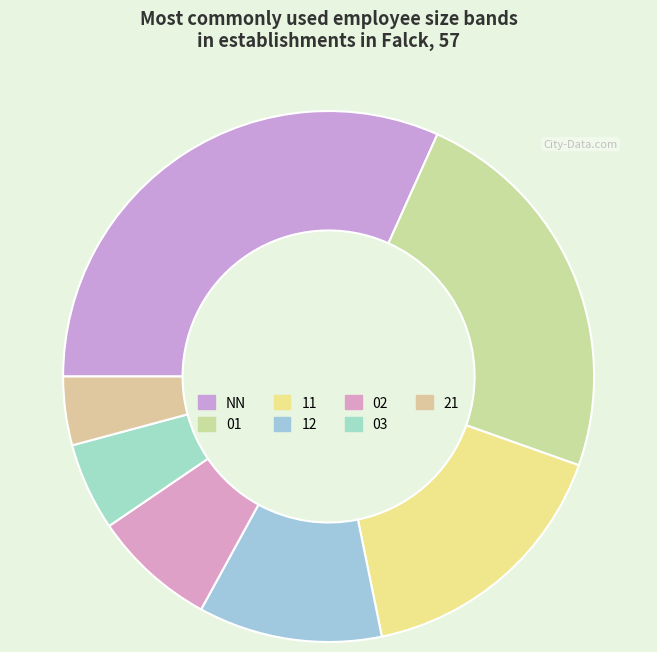

To the nearest percent, what is the difference between the NN and 01 slice percentages?

8%